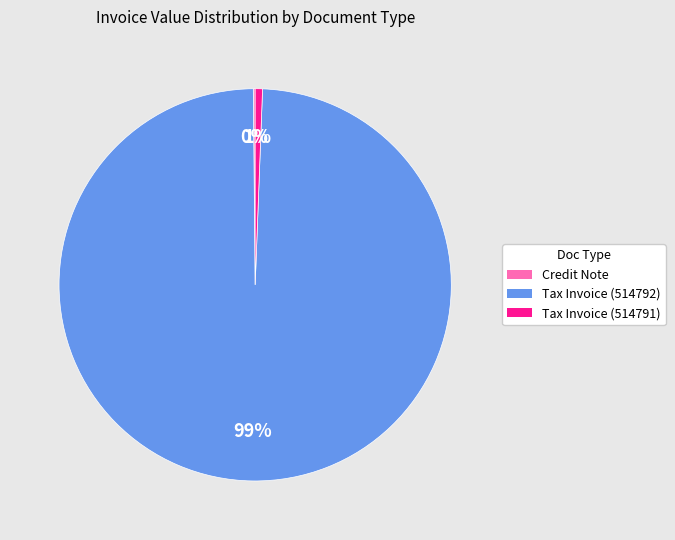

To the nearest percent, what is the difference between the largest and smallest slice percentages?

99%